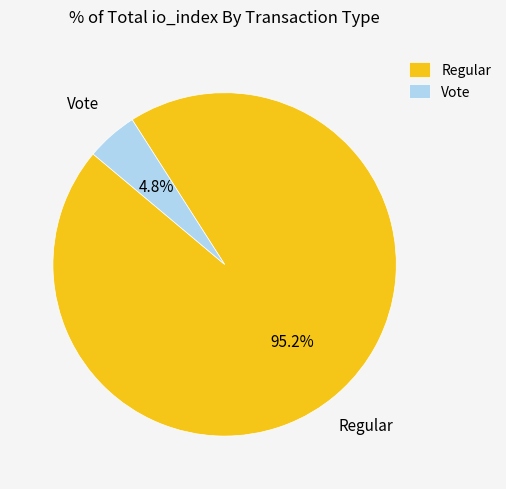

What is the total percentage of Regular and Vote?

100.0%